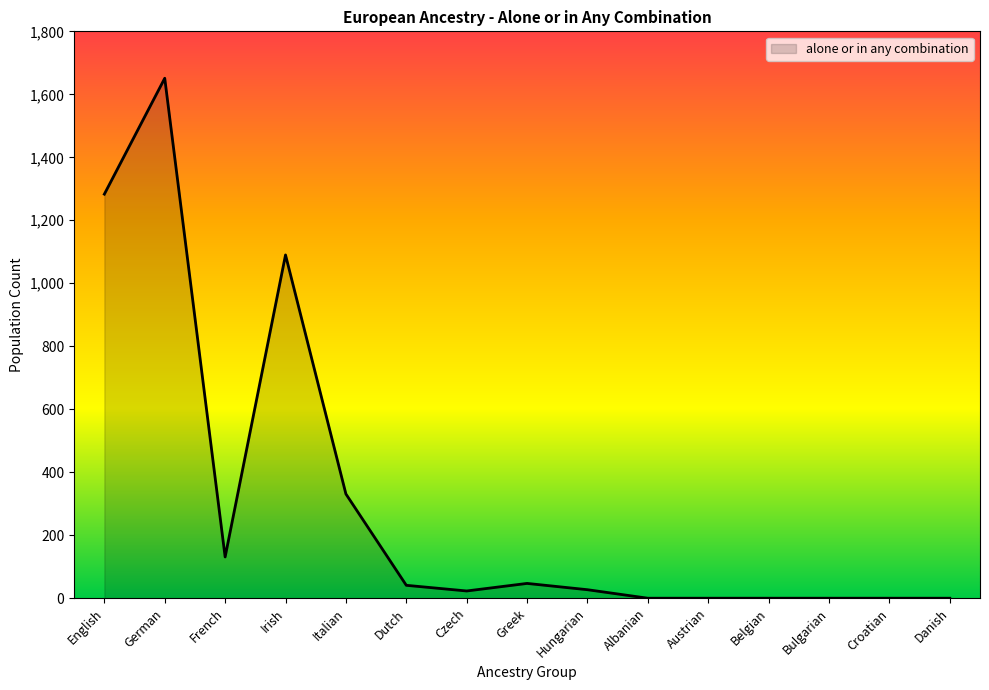

Which label corresponds to the largest value in the chart?

German